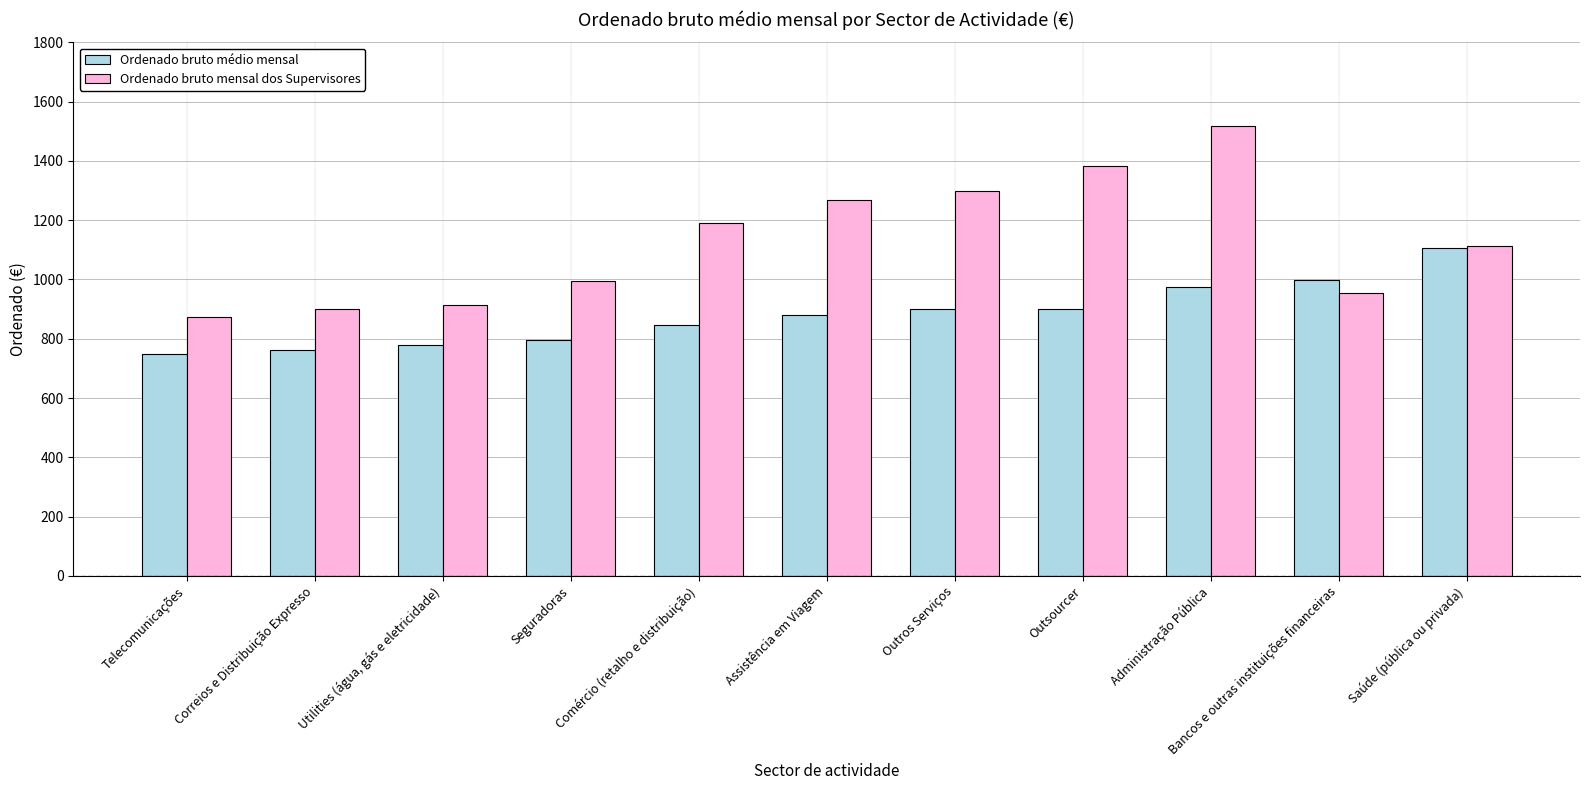

What is the total value across all series at Outros Serviços?

2200.0